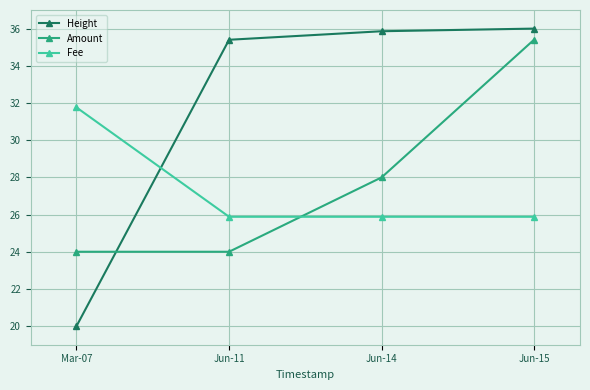

Reading left to right, what are all the values shown in this chart?

Height: Mar-07=20.0	Jun-11=35.4	Jun-14=35.9	Jun-15=36.0
Amount: Mar-07=24.0	Jun-11=24.0	Jun-14=28.0	Jun-15=35.4
Fee: Mar-07=31.8	Jun-11=25.9	Jun-14=25.9	Jun-15=25.9